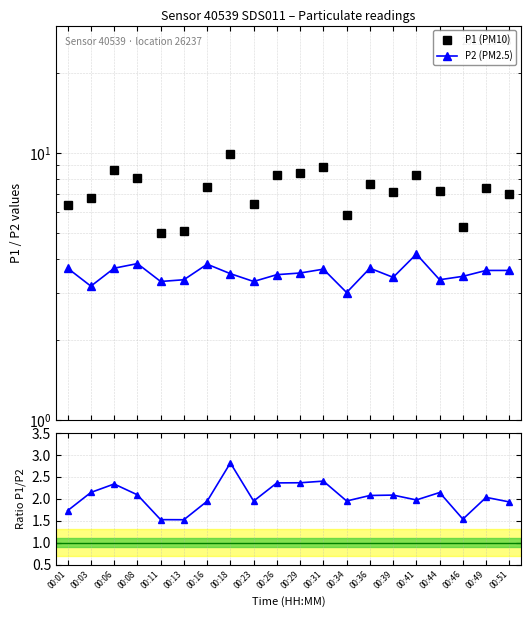

Does the chart have visible grid lines?

Yes